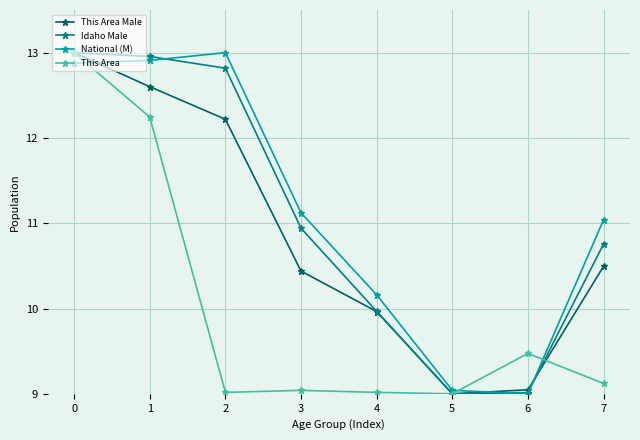

How many interior local peaks does the This Area series have?

2